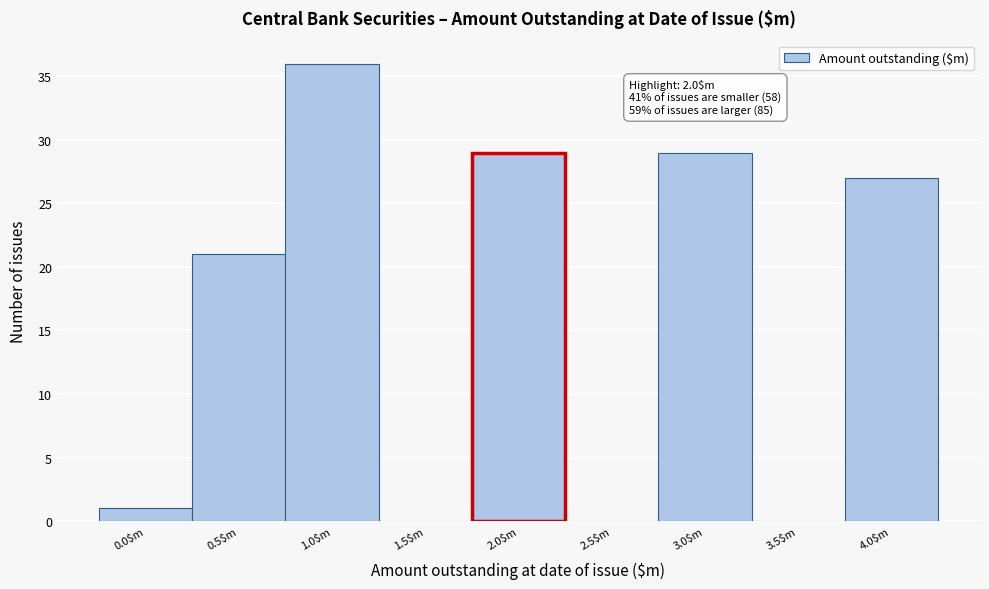

The value at 1.0$m is 36. True or false?

True